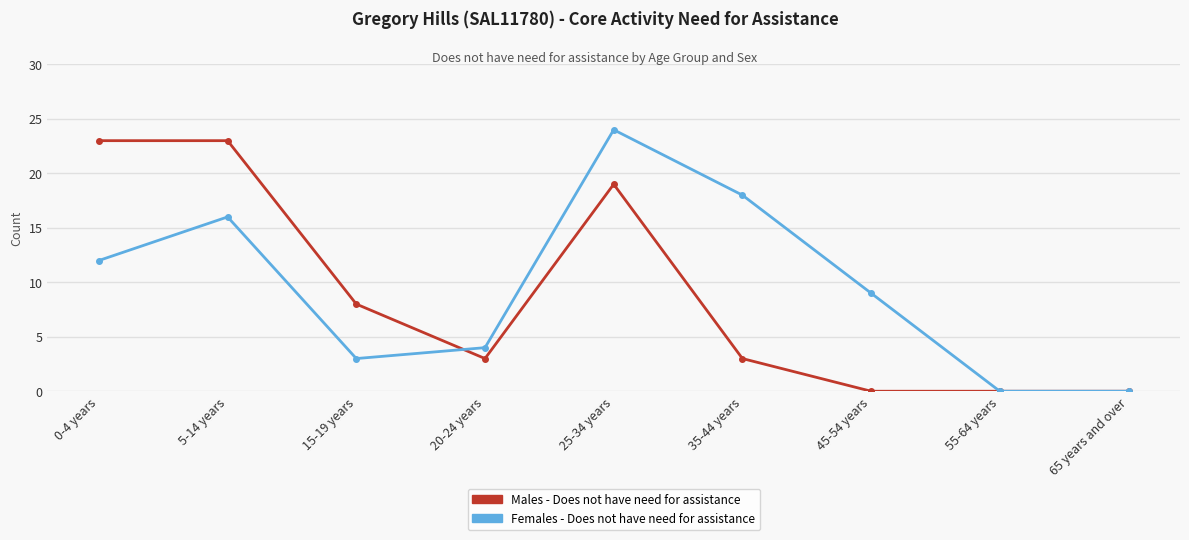

What is the difference between the maximum and second lowest values in the Males - Does not have need for assistance series?

23